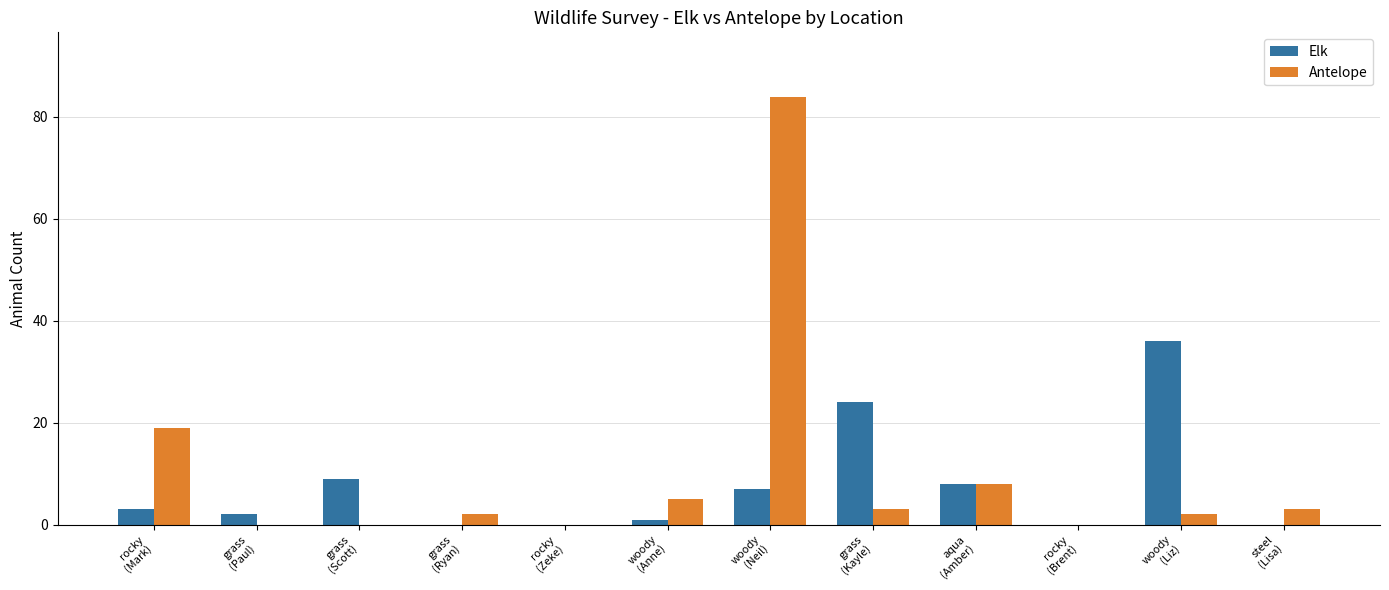

What is the maximum value shown in the chart?

84